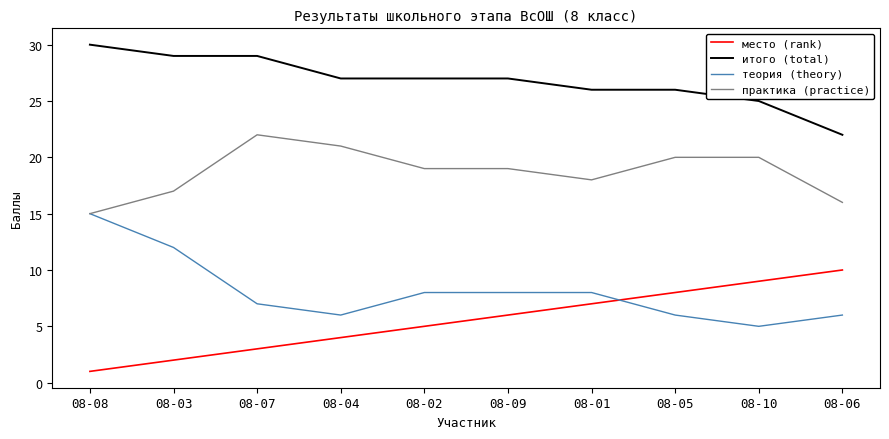

What is the minimum value shown in the chart?

1